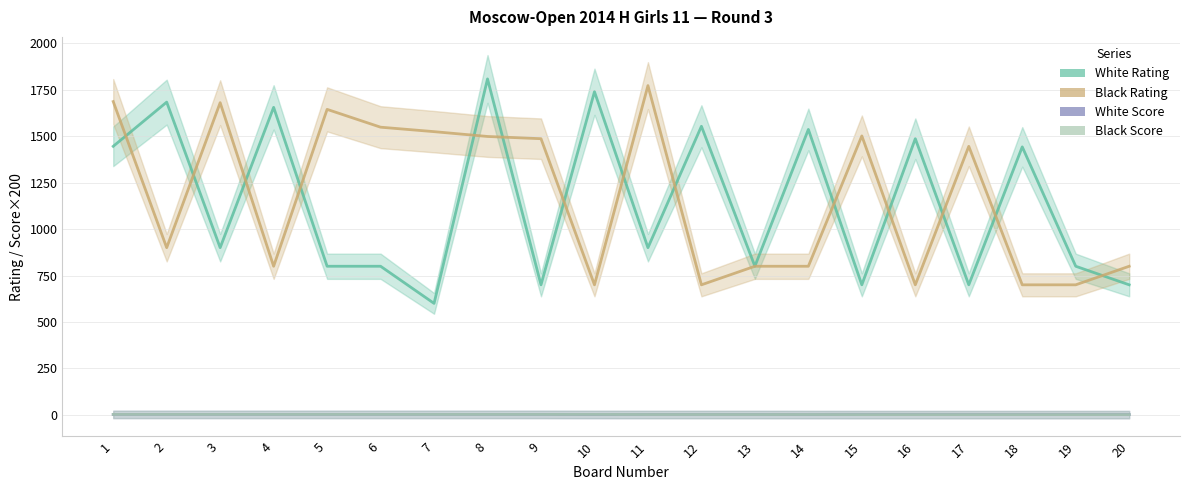

How many lines are shown in the chart?

4